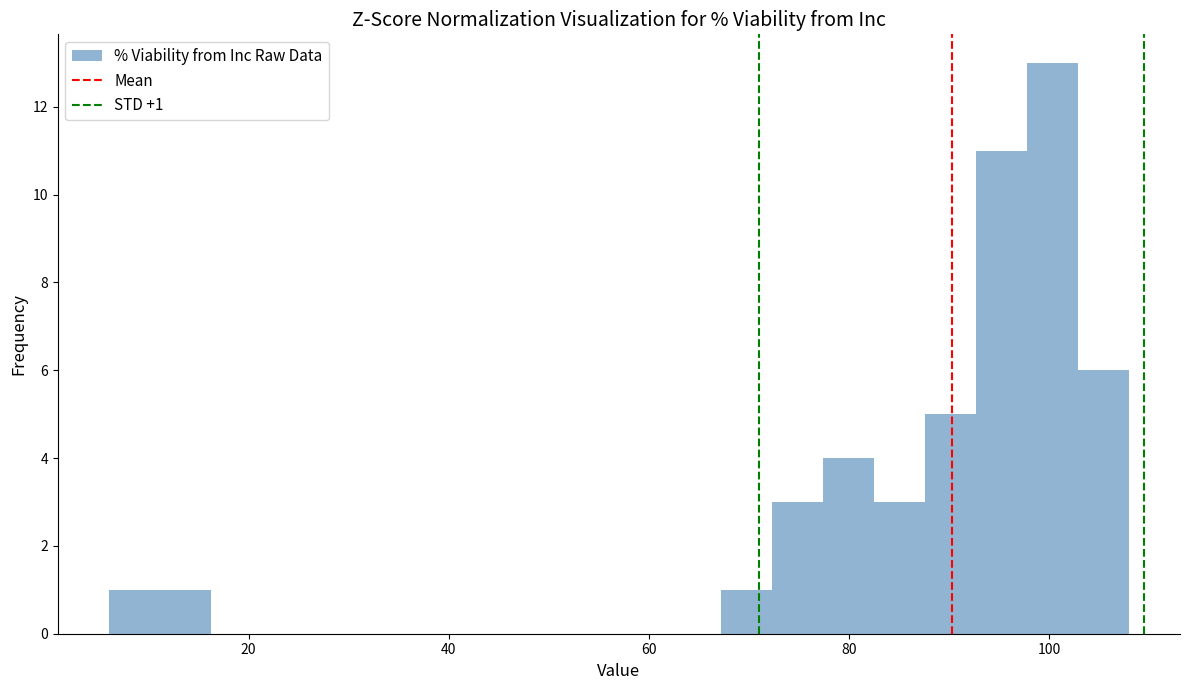

Read against the x-axis, roughly where is the centre of the tallest bar?

100